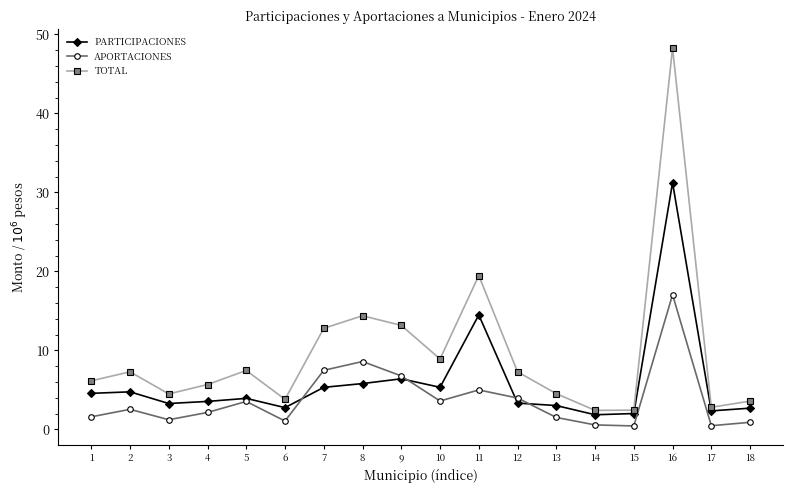

How many interior local peaks does the TOTAL series have?

5